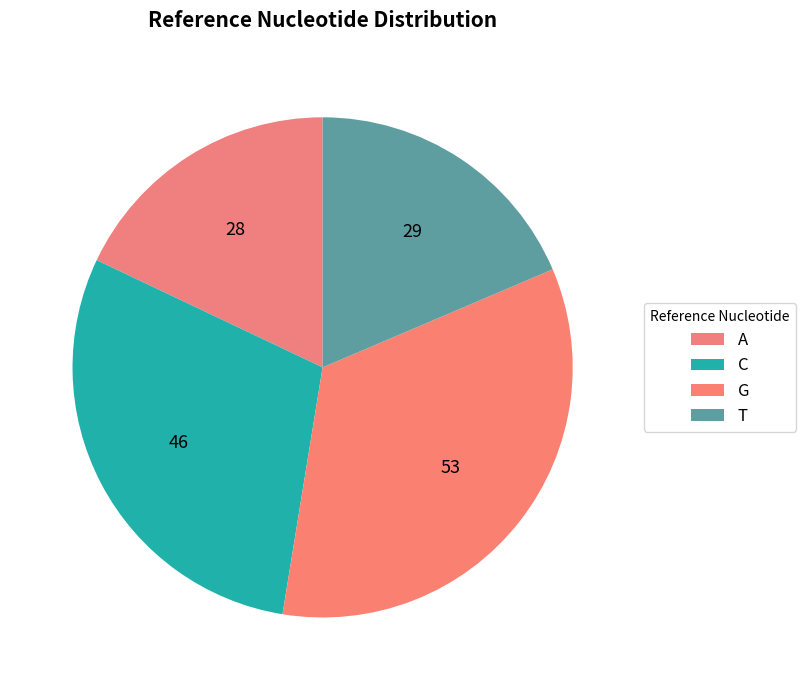

Between T and G, which is larger?

G